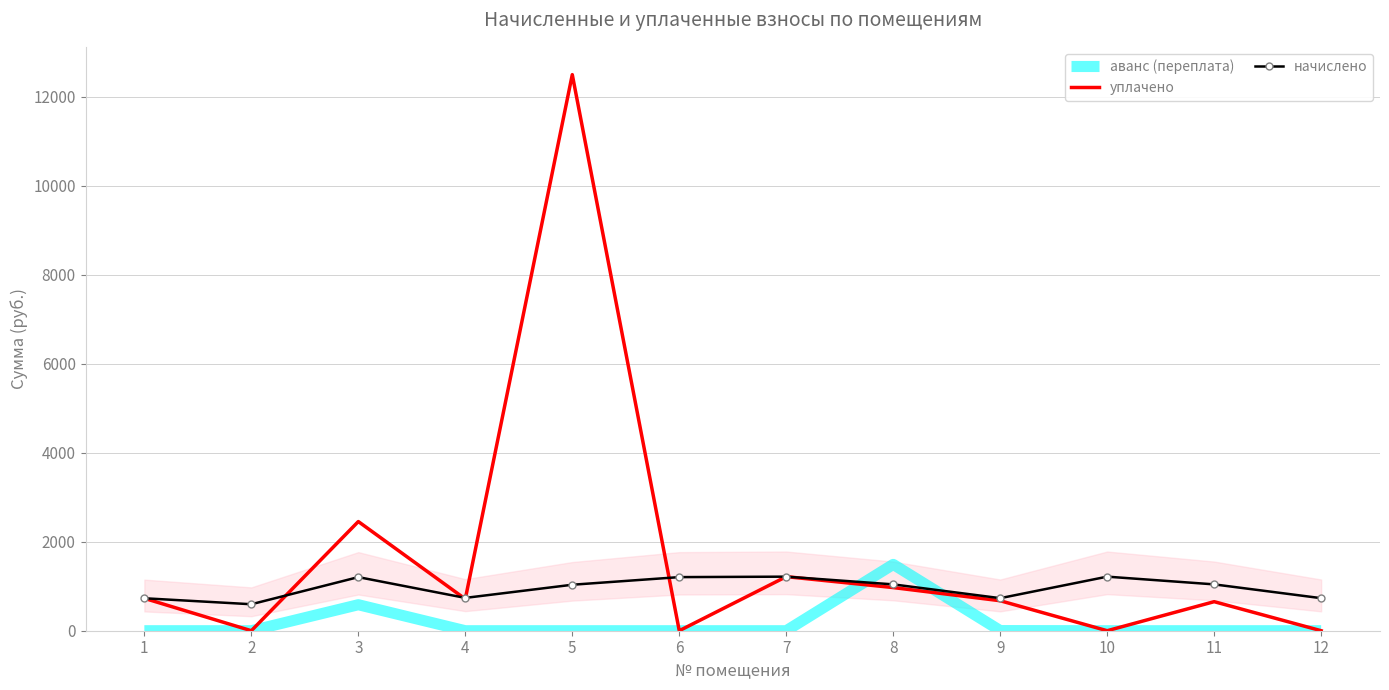

Where is the first local minimum for начислено?

2